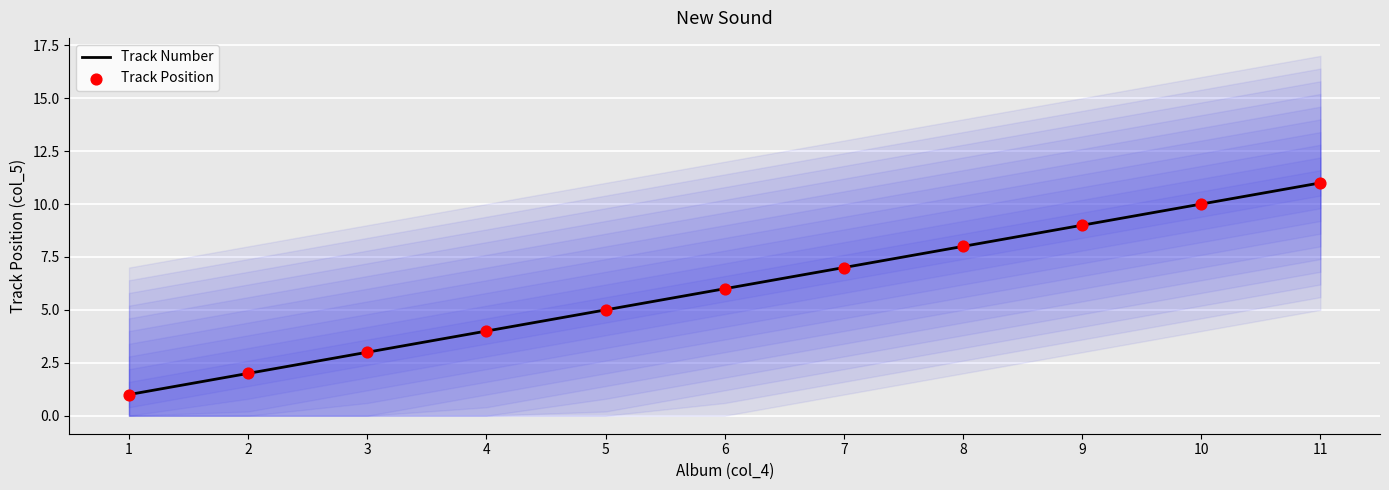

Which series contains the lowest Y value?

Track Number